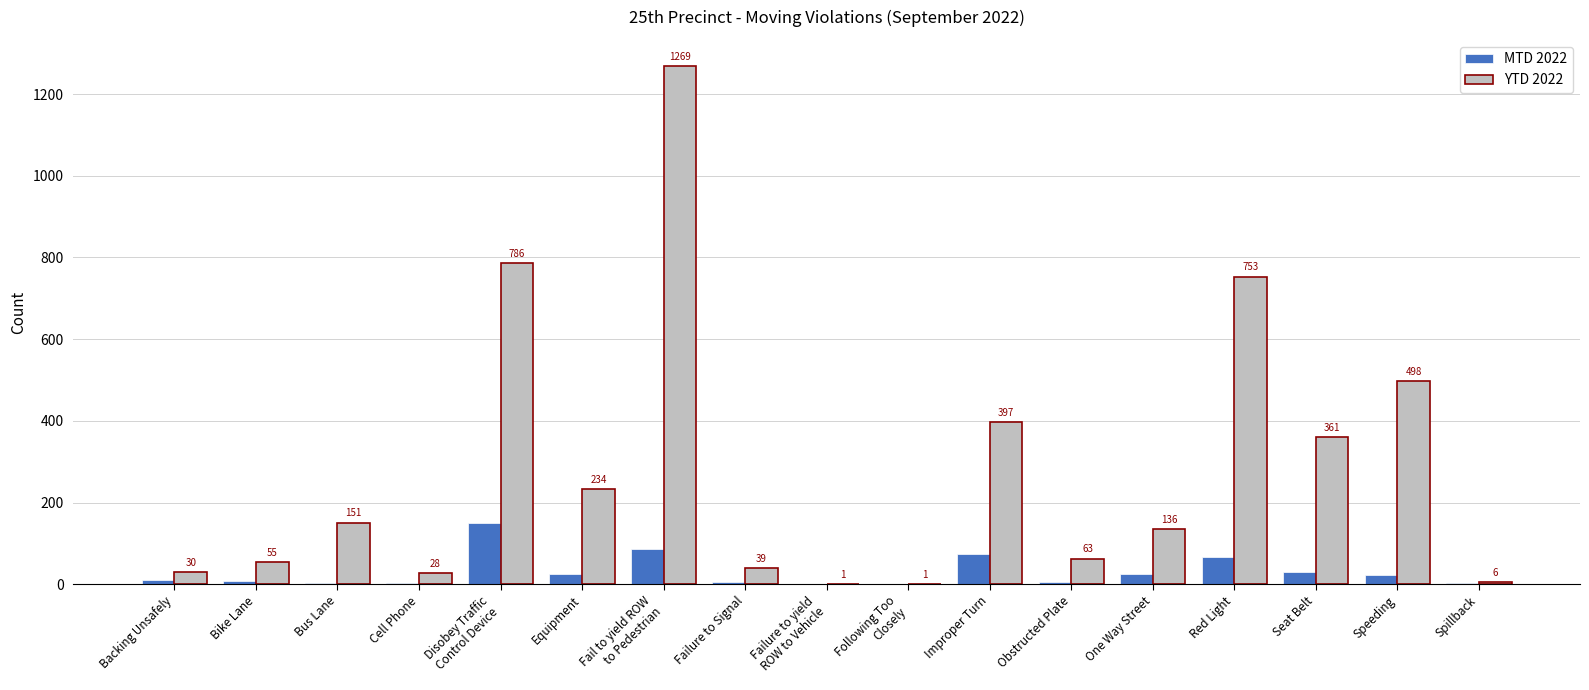

Which series has the largest total across all categories?

YTD 2022